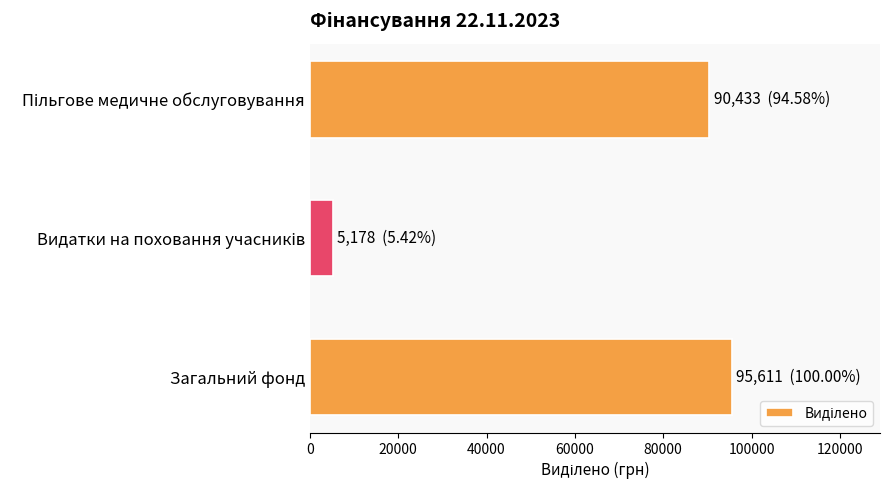

What is the minimum value shown in the chart?

5178